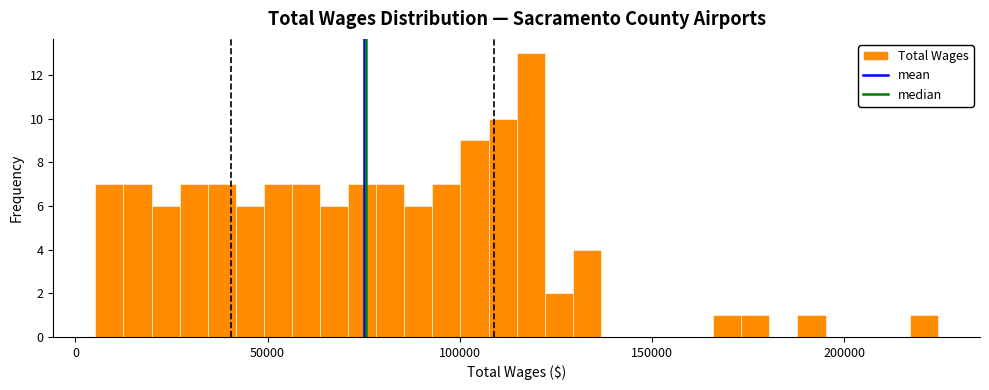

Around what value on the x-axis is the tallest bar? Give the approximate position of its centre, as read against the axis.

120000